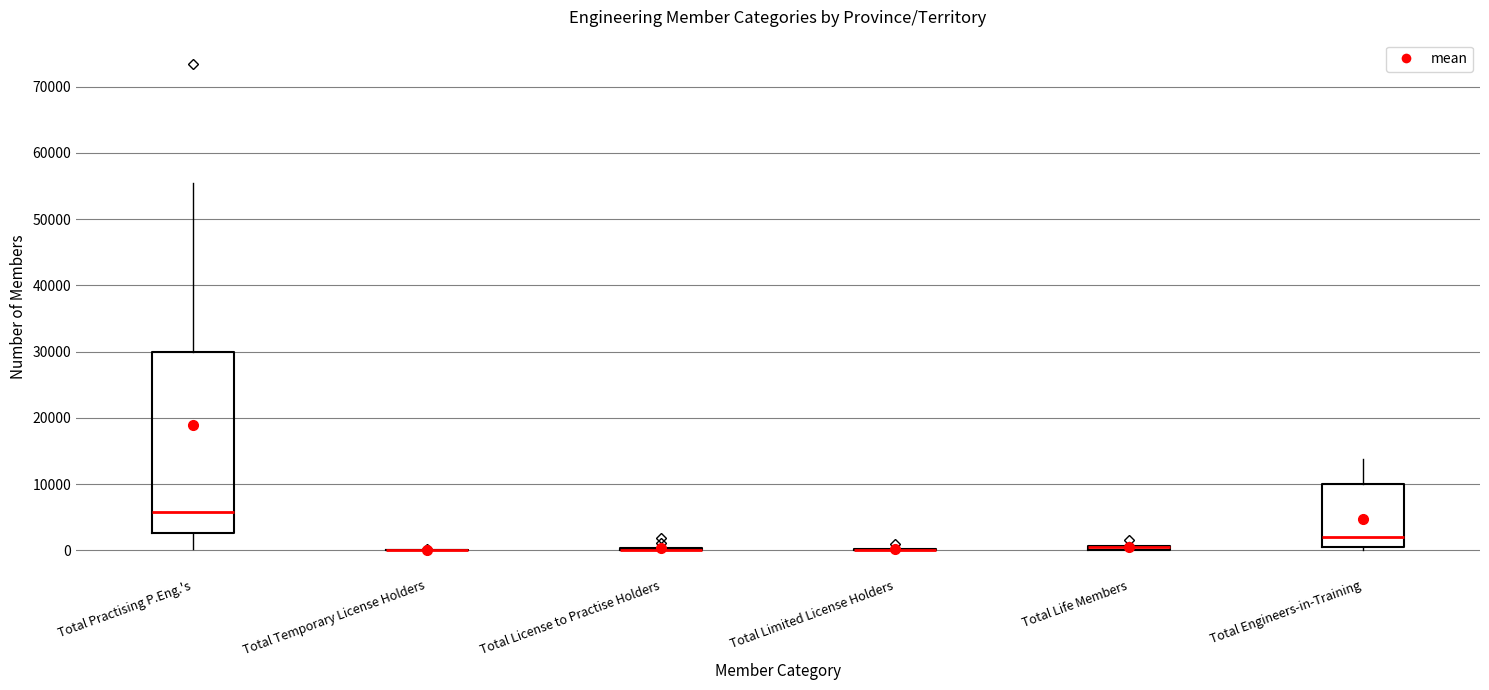

Comparing the boxes themselves (not the whiskers), which one is the tallest?

Total Practising P.Eng.'s